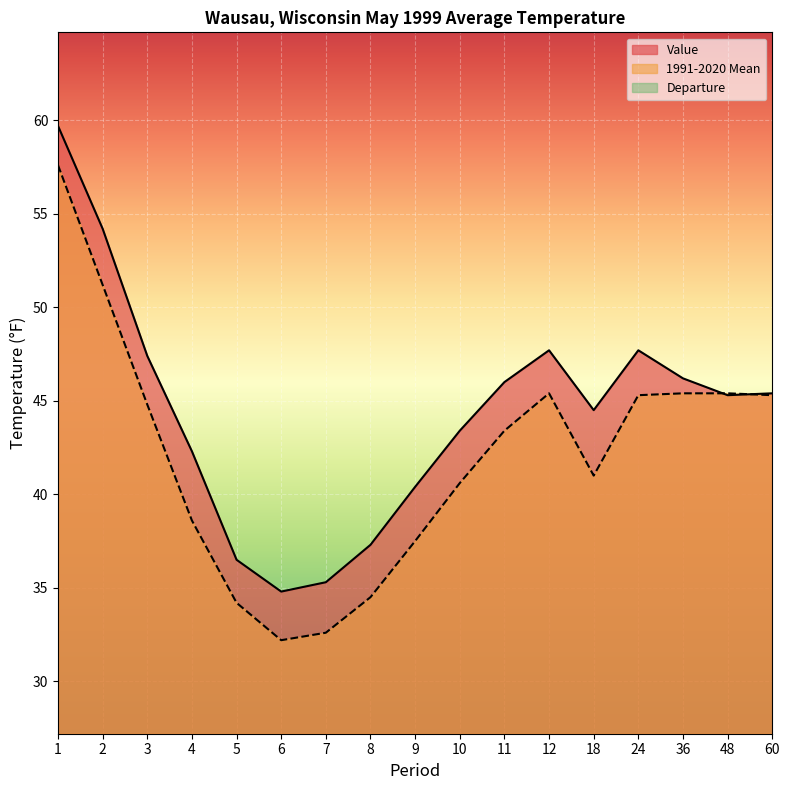

At which label is Value closest to 47?

3